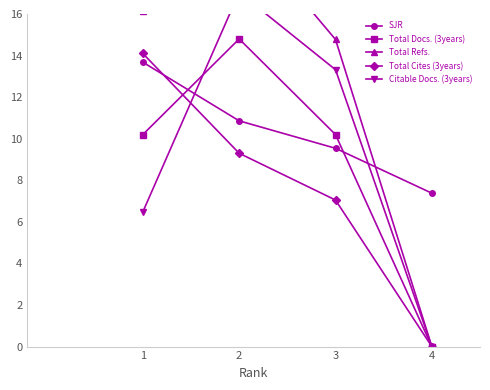

Reading left to right, extract all data points from this chart.

SJR: 1=13.7	2=10.9	3=9.5	4=7.4
Total Docs. (3years): 1=10.2	2=14.8	3=10.2	4=0.0
Total Refs.: 1=16.1	2=20.3	3=14.8	4=0.0
Total Cites (3years): 1=14.1	2=9.3	3=7.0	4=0.0
Citable Docs. (3years): 1=6.5	2=17.0	3=13.3	4=0.0